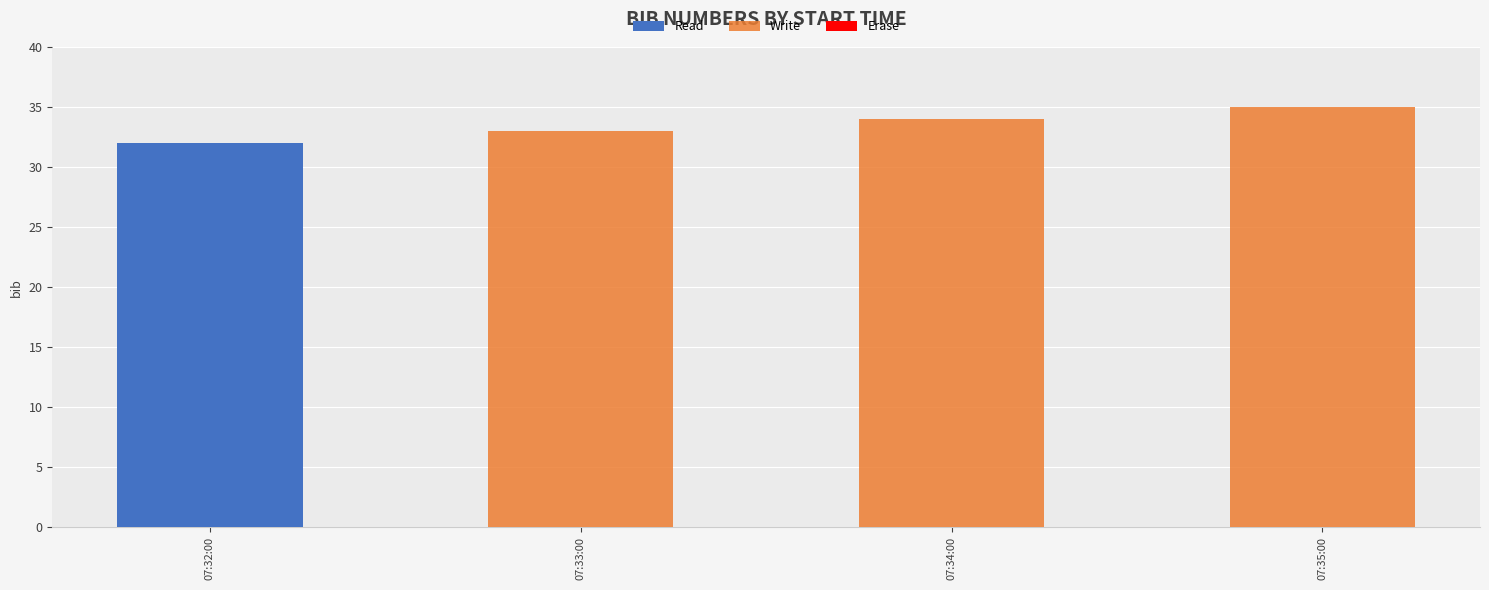

Reading left to right, transcribe all the data shown in this chart.

Read: 32	0	0	0
Write: 0	33	34	35
Erase: 0	0	0	0